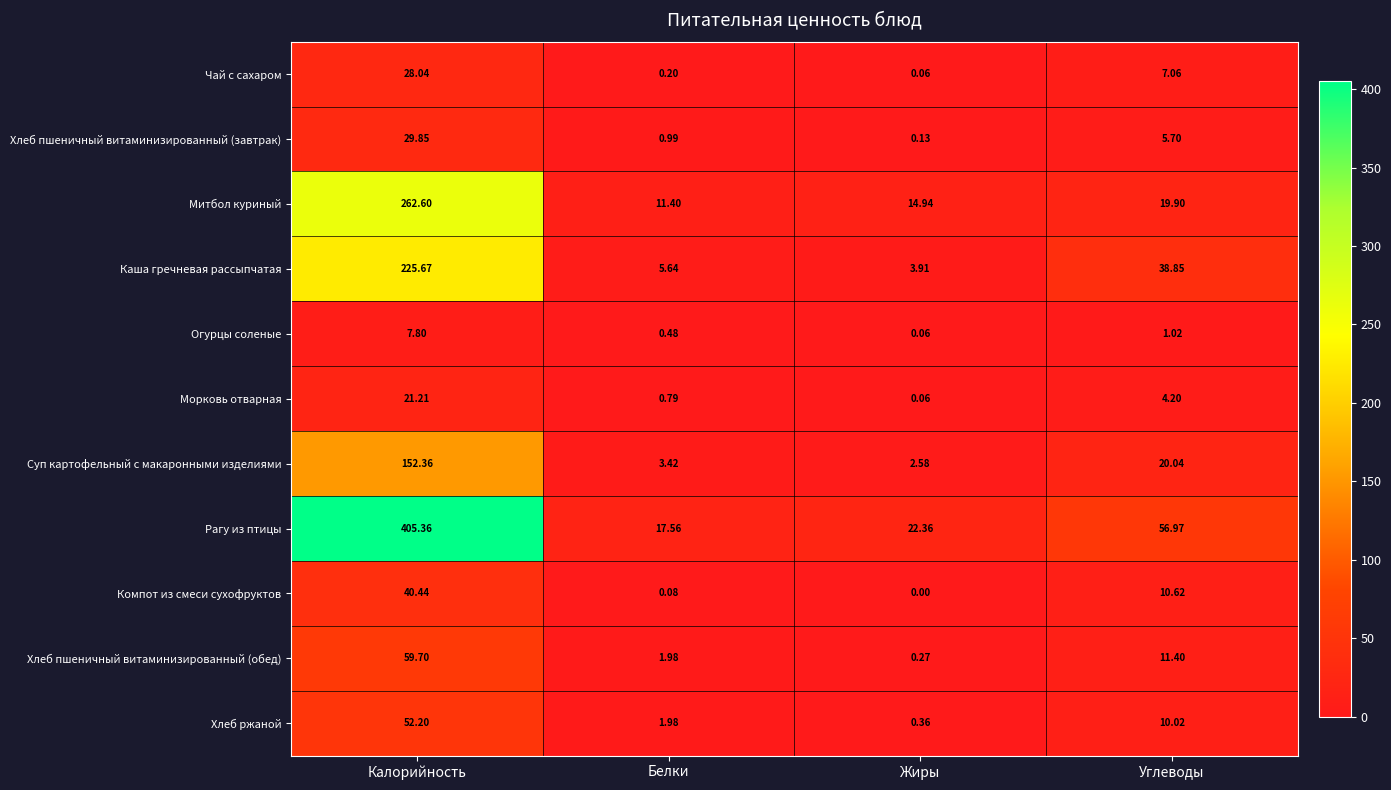

Which series has the widest spread of values?

Рагу из птицы